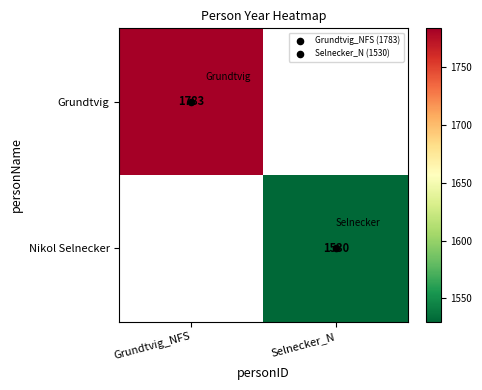

True or false: Nikol Selnecker has a value of 2029.9 at Selnecker_N.

False